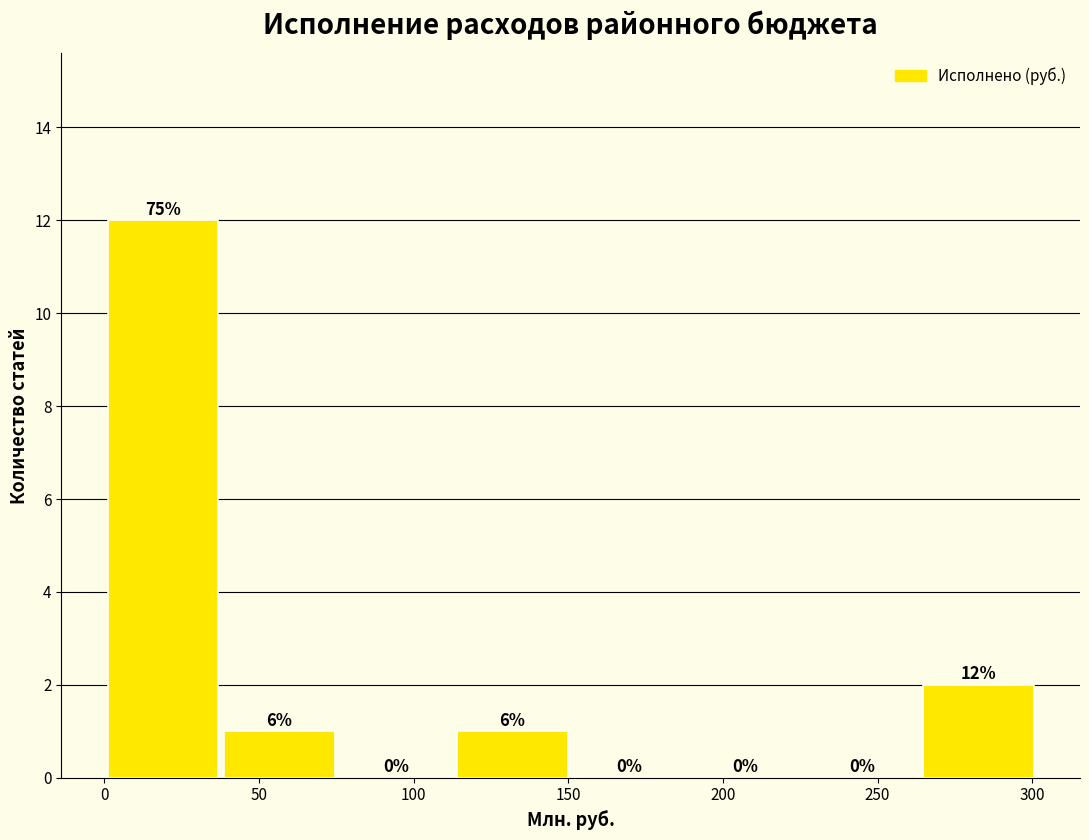

Which range on the x-axis has the tallest bar?

0 to 40